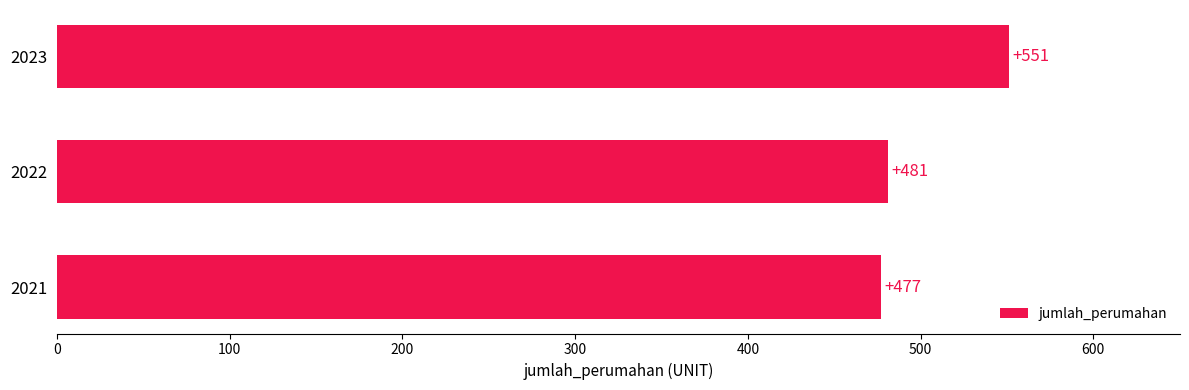

At which label is the value closest to 514?

2022